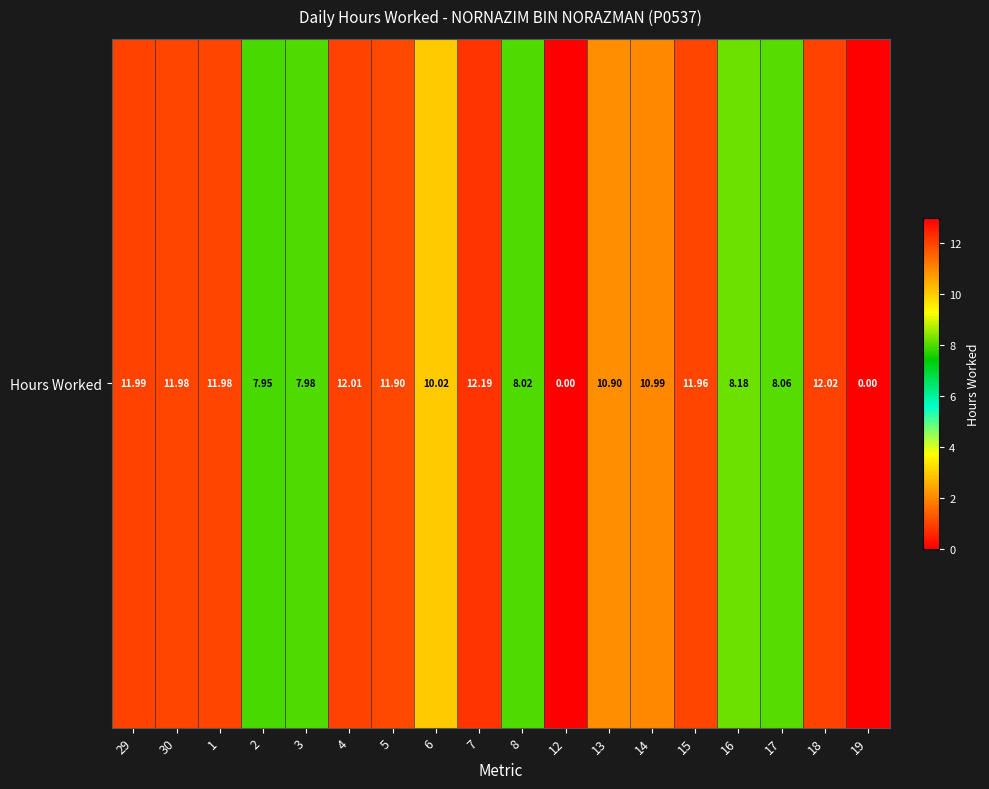

How many positive values are there?

16